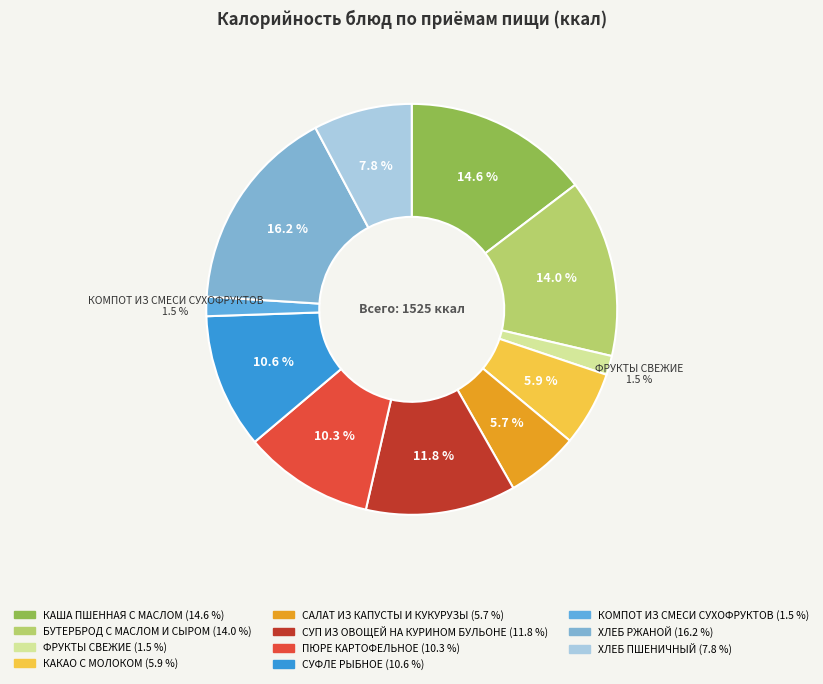

To the nearest percent, what is the average slice percentage?

9%